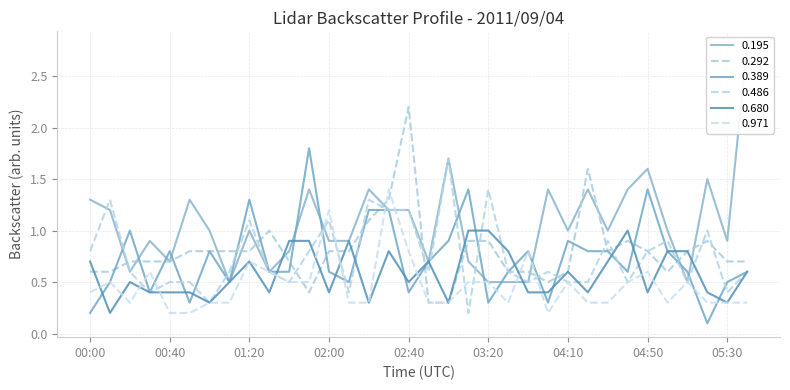

Which has a higher value, 02:10 or 00:00?

00:00